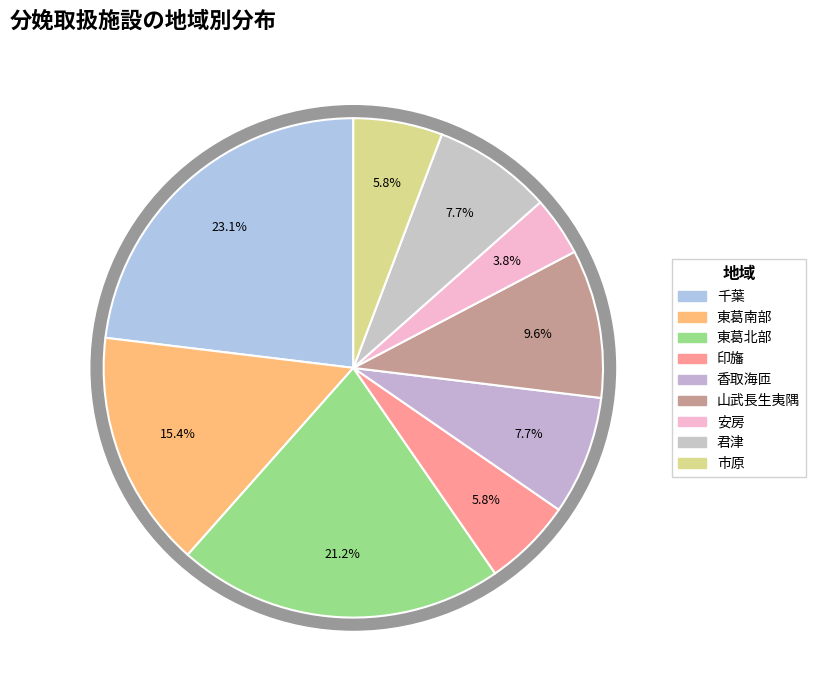

How many slices are in this pie chart?

9